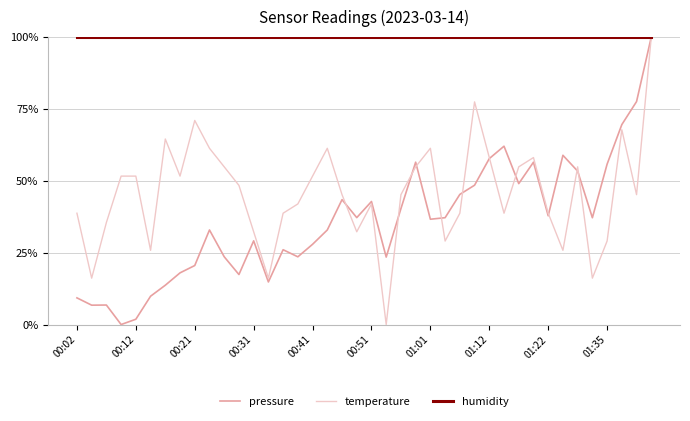

Which series has the largest total across all categories?

humidity